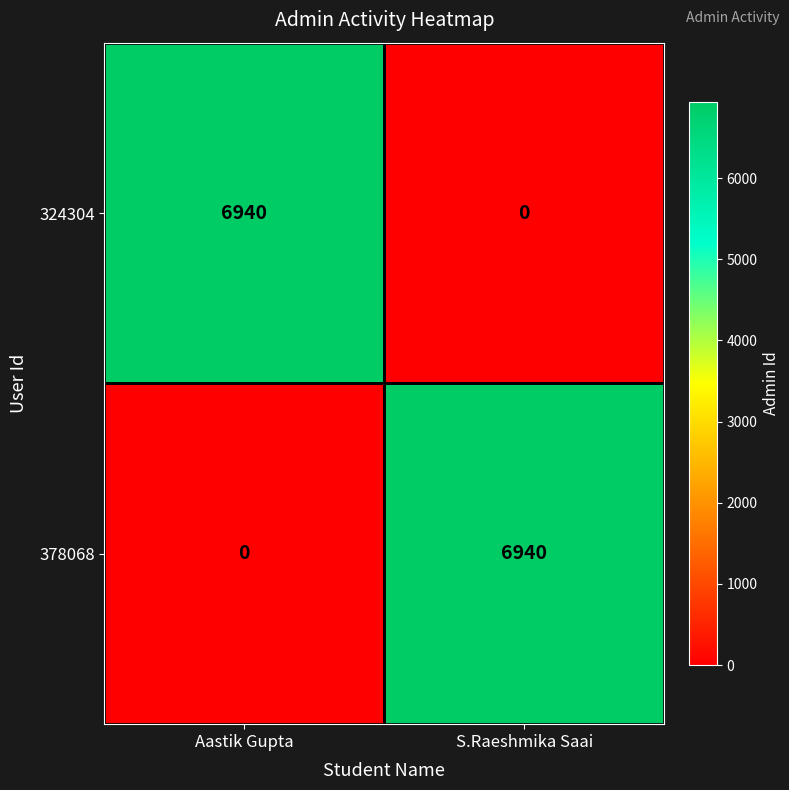

Is it true that 324304 equals 6940 at Aastik Gupta?

True